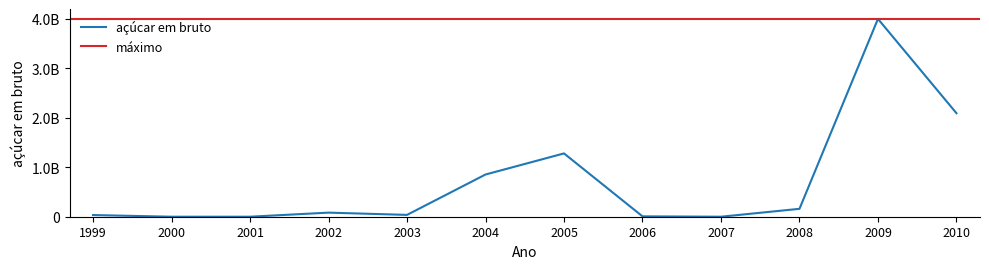

What is the average value?

712215415